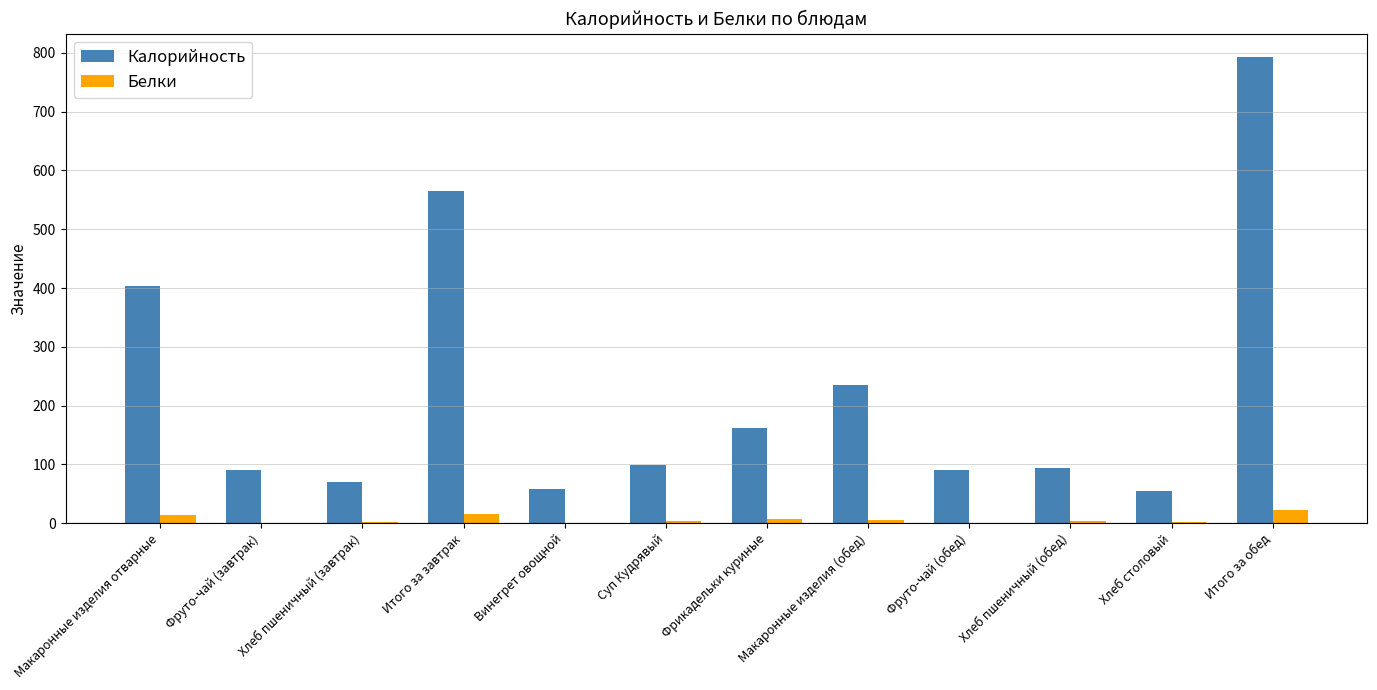

What is the maximum value for Белки?

22.1